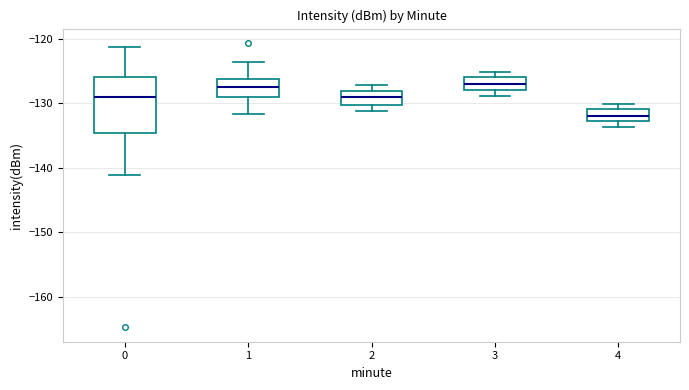

Reading left to right, transcribe this box plot: for each box, give where its median line is, the range the box spans, and where its two whiskers end, as read against the y-axis. The values are not printed on the chart, so give them approximately, as read against the axis.

0: median -129, box -135 to -126, whiskers -141 to -121
1: median -127, box -129 to -126, whiskers -132 to -124
2: median -129, box -130 to -128, whiskers -131 to -127
3: median -127, box -128 to -126, whiskers -129 to -125
4: median -132, box -133 to -131, whiskers -134 to -130